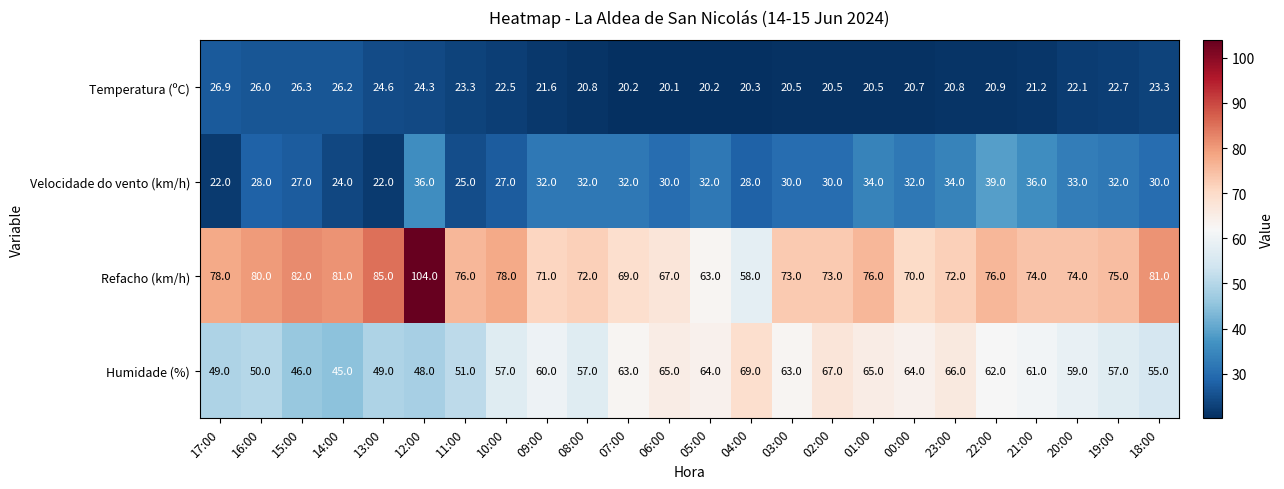

What is the sum of the Refacho (km/h) values at 15:00 and 22:00?

158.0